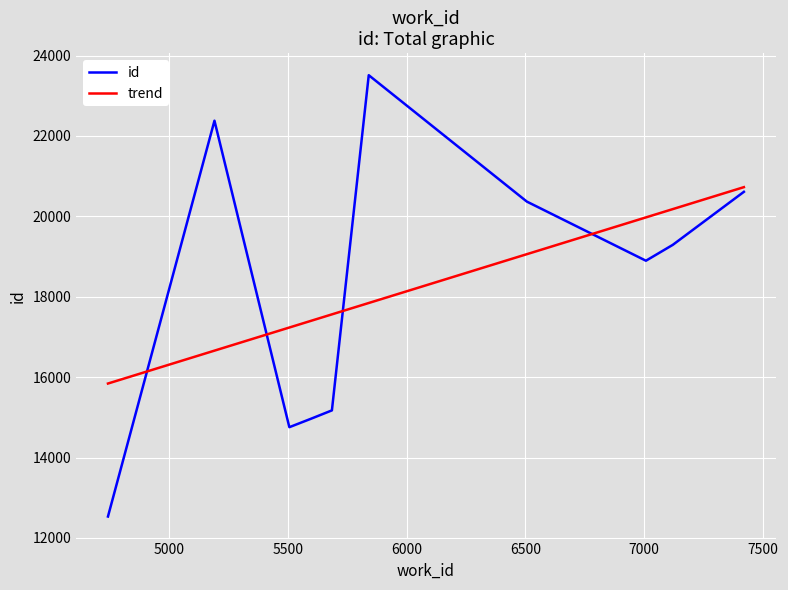

Rank the series by their maximum value, from highest to lowest.

id, trend